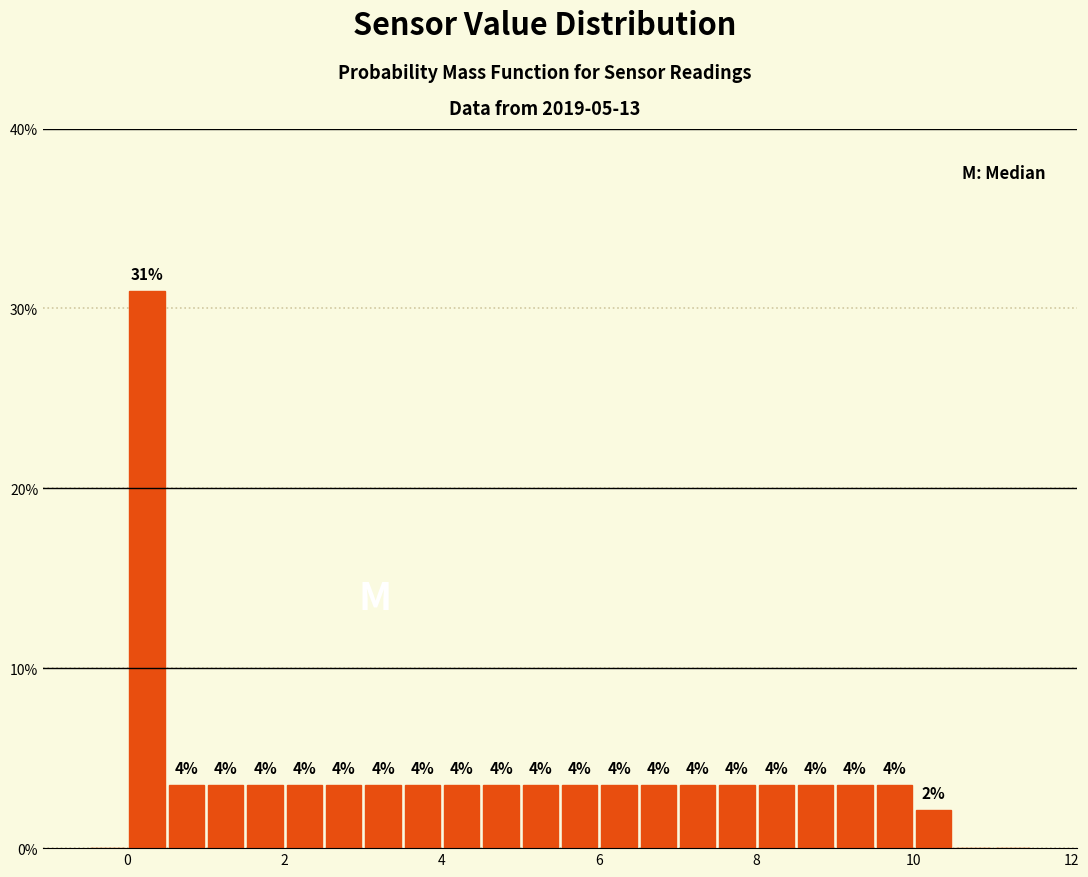

Read against the x-axis, roughly where is the centre of the tallest bar?

0.2